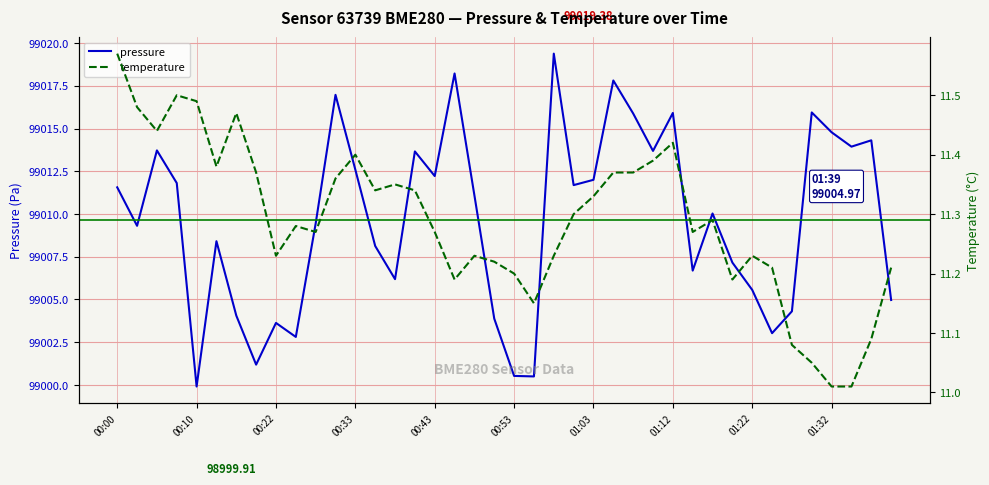

What is the minimum value for pressure?

98999.9